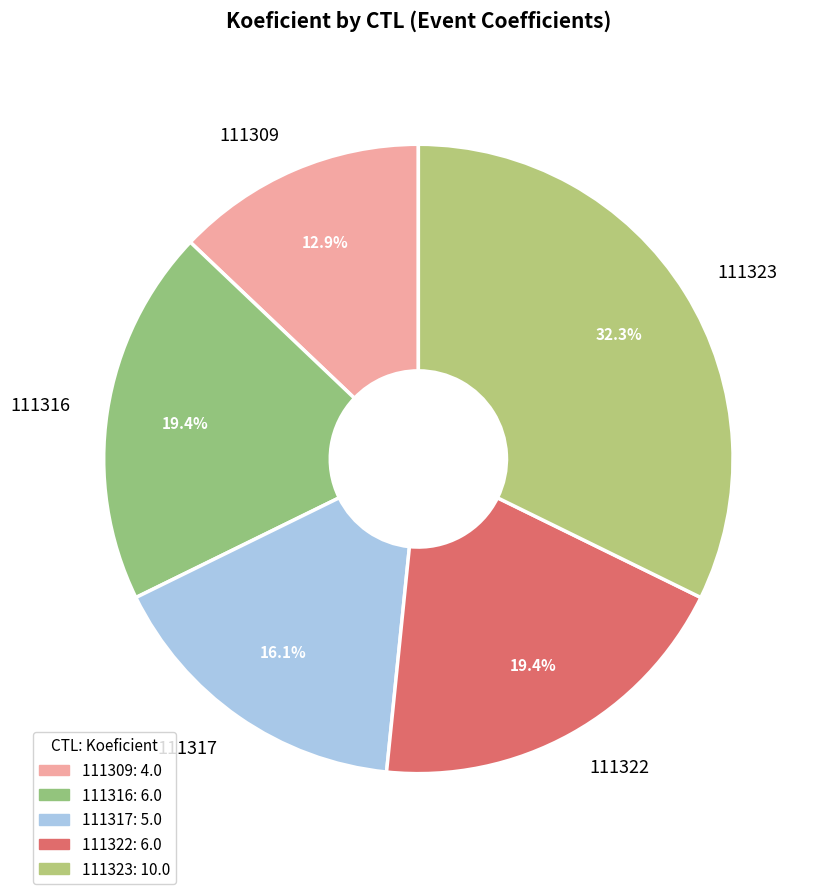

The 111323 slice represents 32% of the pie. True or false?

True